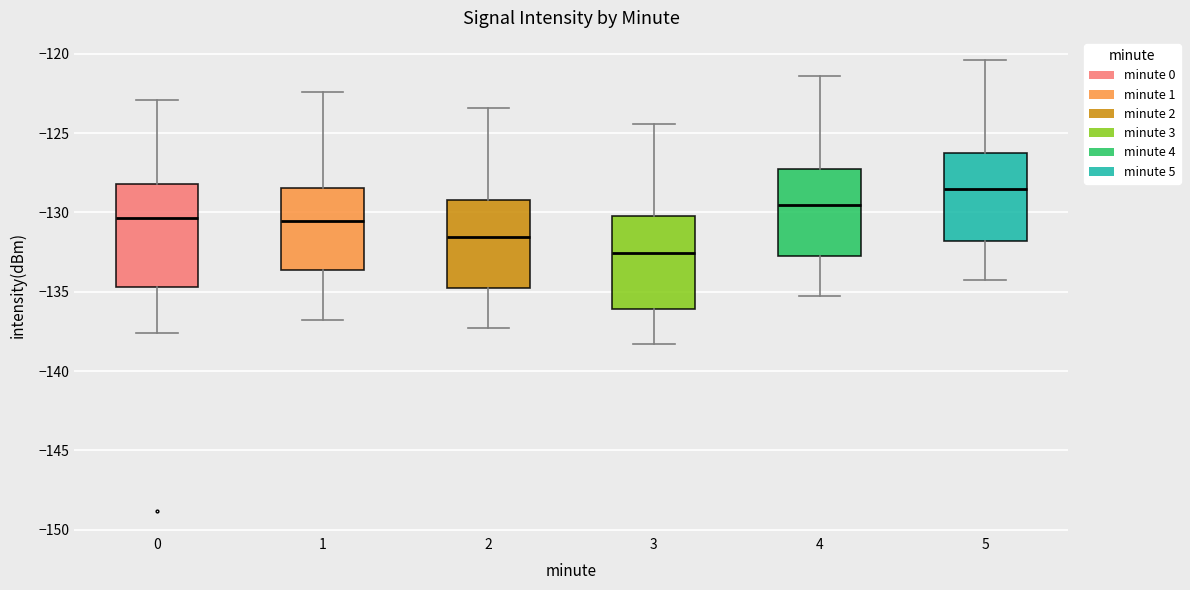

Reading left to right, read every box against the y-axis: the position of its median line, the range the box covers, and the ends of its whiskers. The values are not printed on the chart, so give them approximately, as read against the axis.

0: median -130.5, box -134.5 to -128.0, whiskers -137.5 to -123.0
1: median -130.5, box -133.5 to -128.5, whiskers -137.0 to -122.5
2: median -131.5, box -135.0 to -129.0, whiskers -137.5 to -123.5
3: median -132.5, box -136.0 to -130.0, whiskers -138.5 to -124.5
4: median -129.5, box -133.0 to -127.0, whiskers -135.5 to -121.5
5: median -128.5, box -132.0 to -126.0, whiskers -134.5 to -120.5